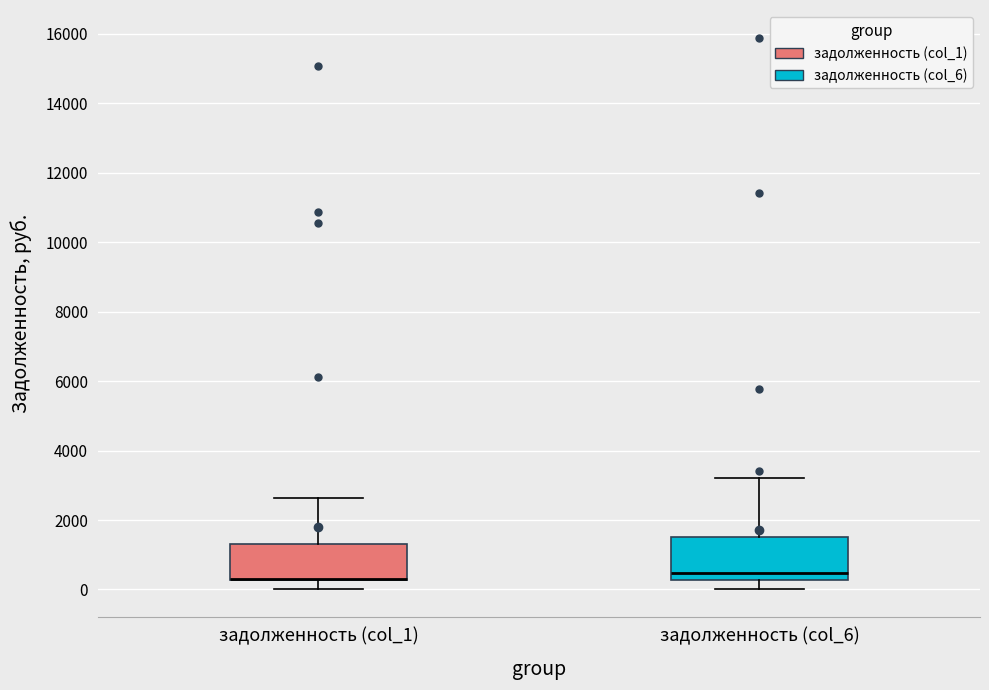

Where is the lower edge of the box for задолженность (col_6) on the y-axis? The values are not printed on the chart, so give them approximately, as read against the axis.

200